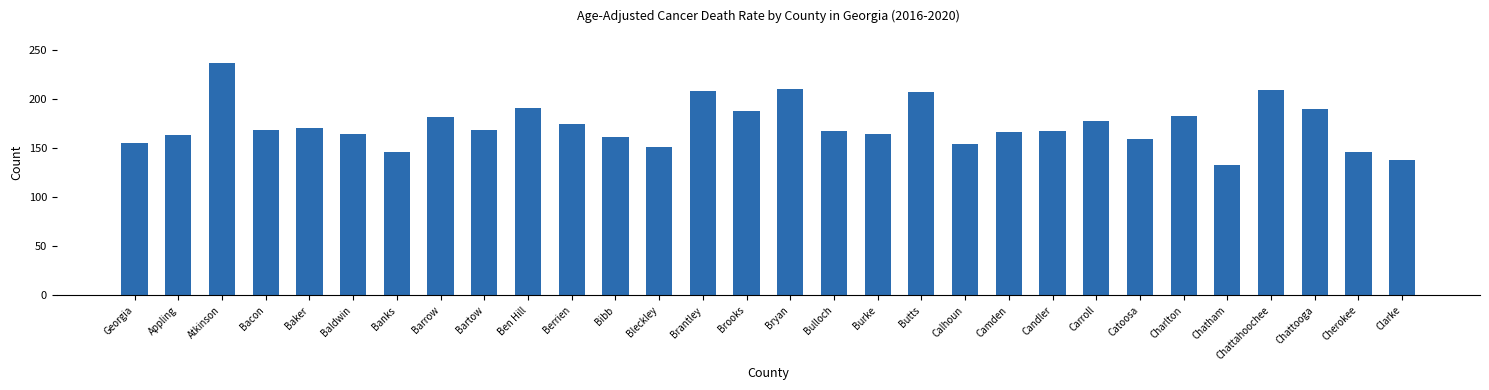

What is the change in value from Baldwin to Calhoun?

-10.2